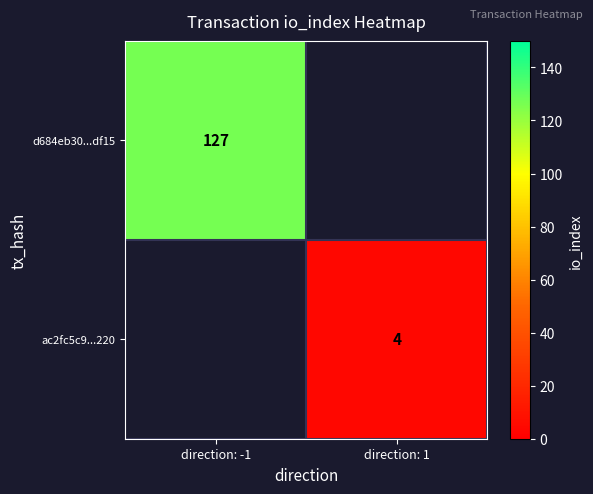

Count the number of categories in the chart.

2